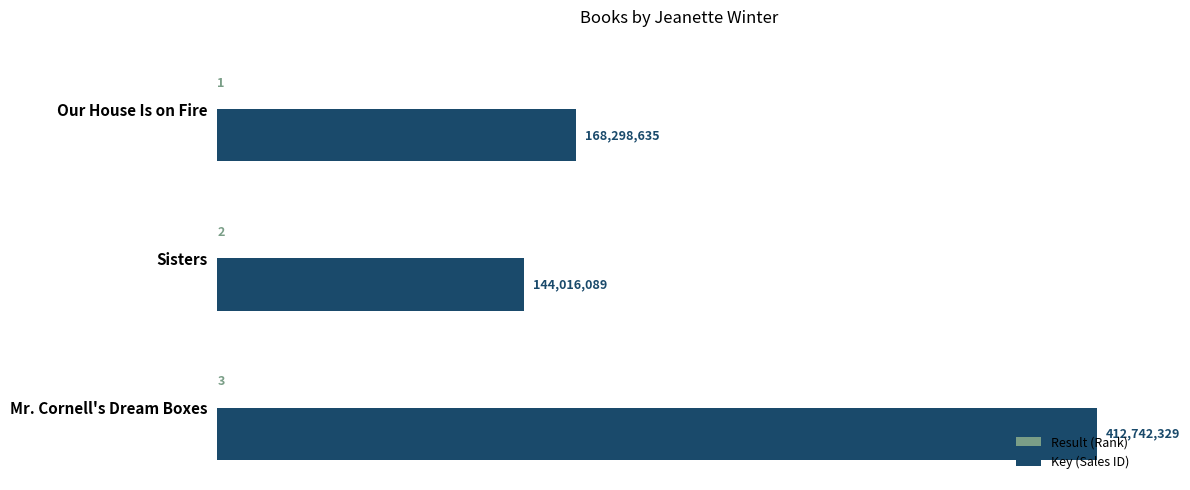

True or false: Key (Sales ID) has a value of 168298635 at Our House Is on Fire.

True